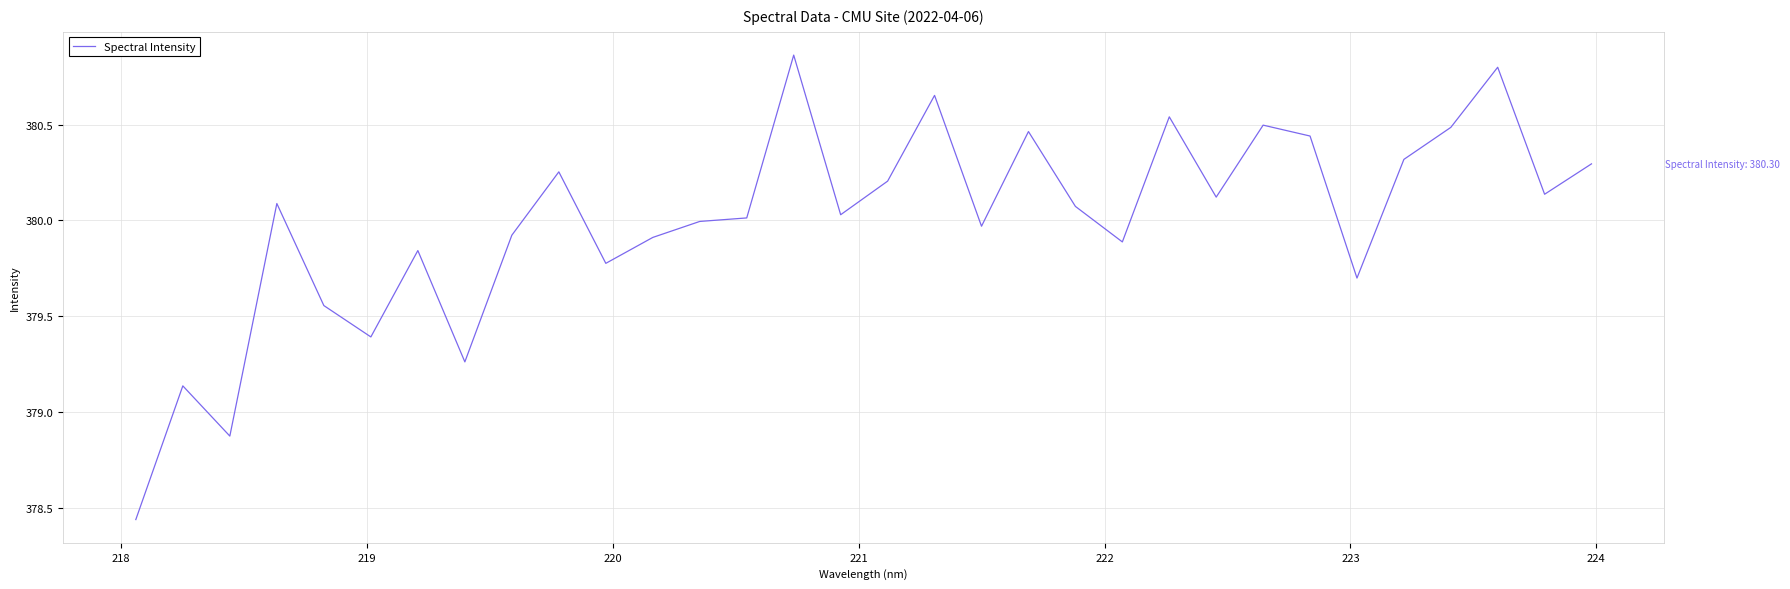

How many categories are shown in the chart?

32